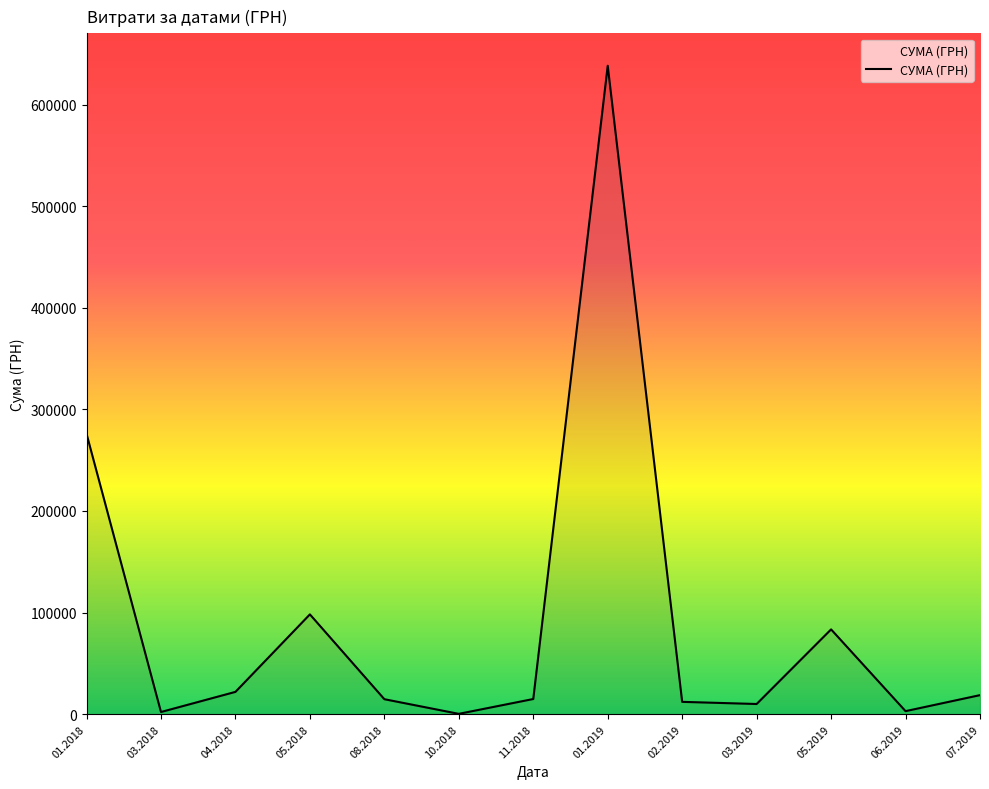

What is the change in value from 01.2018 to 04.2018?

-254063.1